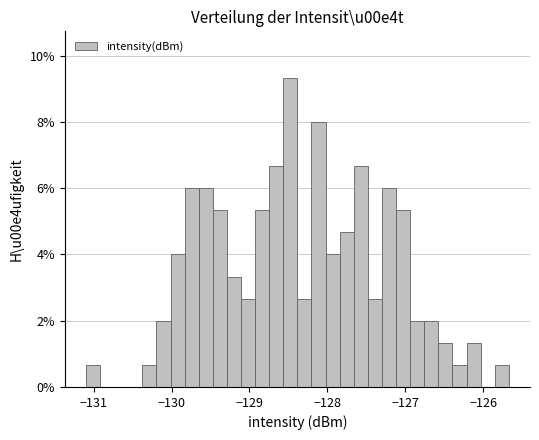

Read against the x-axis, roughly where is the centre of the tallest bar?

-128.5